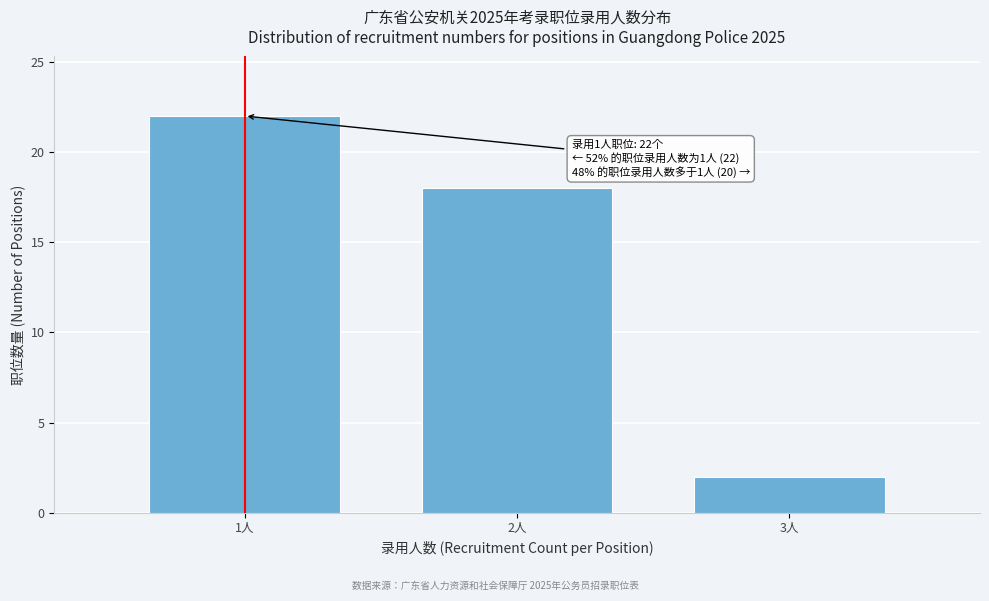

Reading left to right, list all the values displayed in this chart.

1人=22	2人=18	3人=2